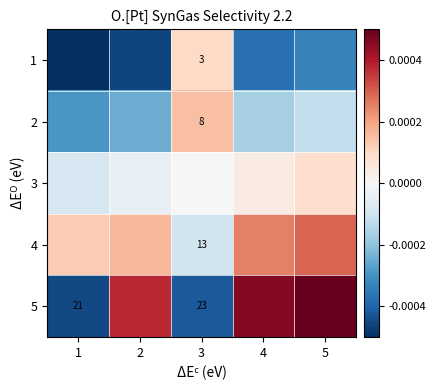

At which label does 5 reach its peak?

5